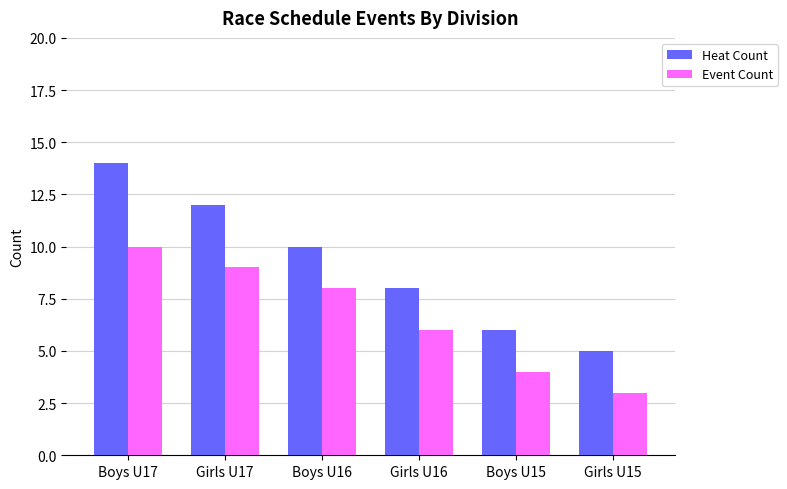

How many values in the Heat Count series are below 10?

3